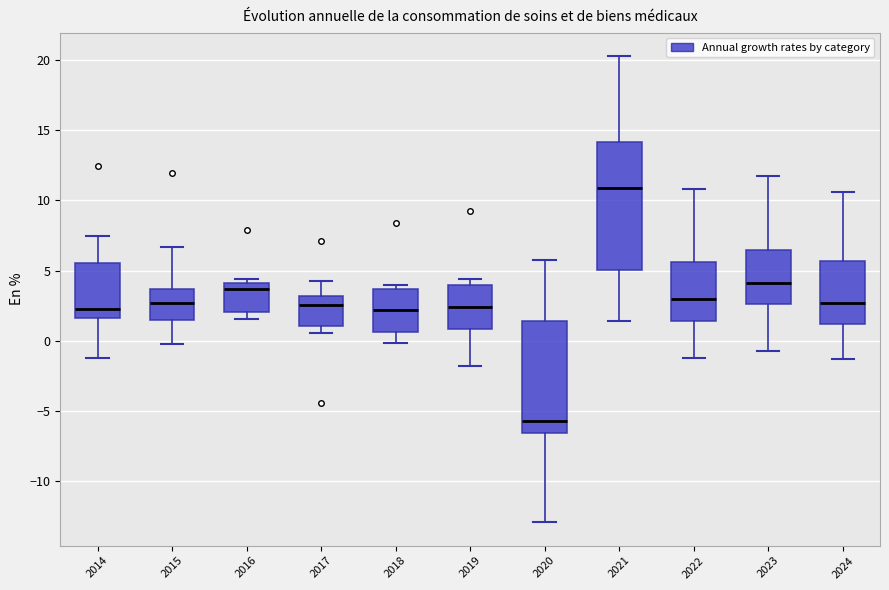

Where is the lower edge of the box at x = 2024 on the y-axis? The values are not printed on the chart, so give them approximately, as read against the axis.

1.0